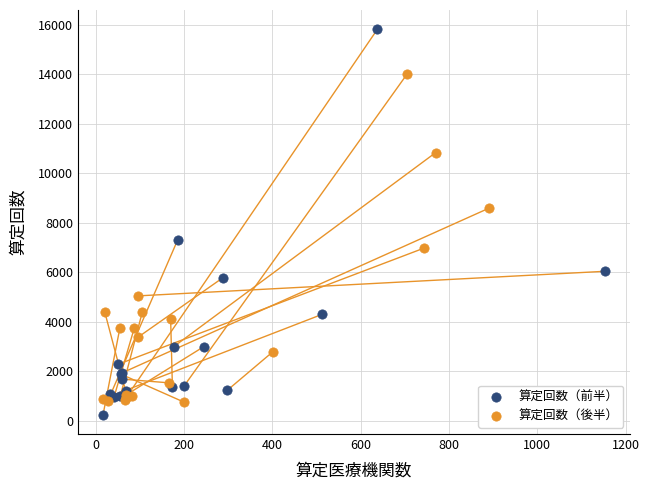

Which series has the largest Y range (max minus min)?

算定回数（前半）